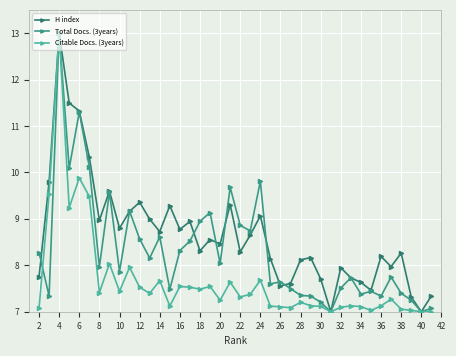

What are all the series names shown in the legend?

H index, Total Docs. (3years), Citable Docs. (3years)